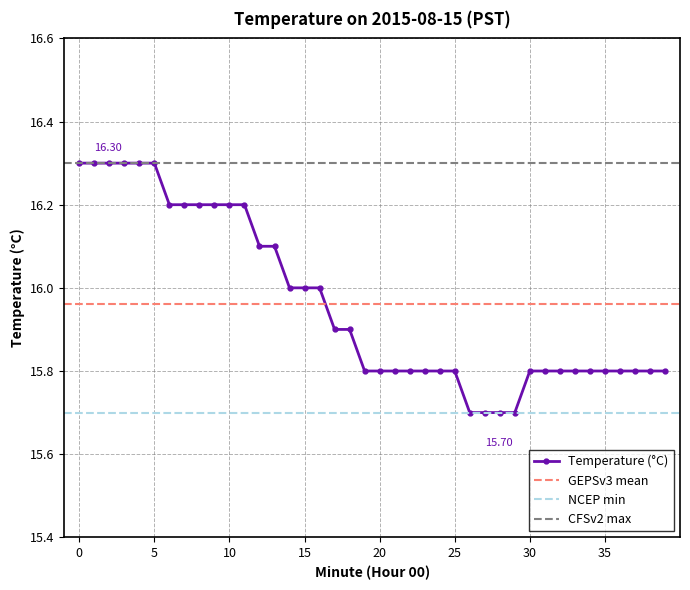

What is the maximum value shown in the chart?

16.3